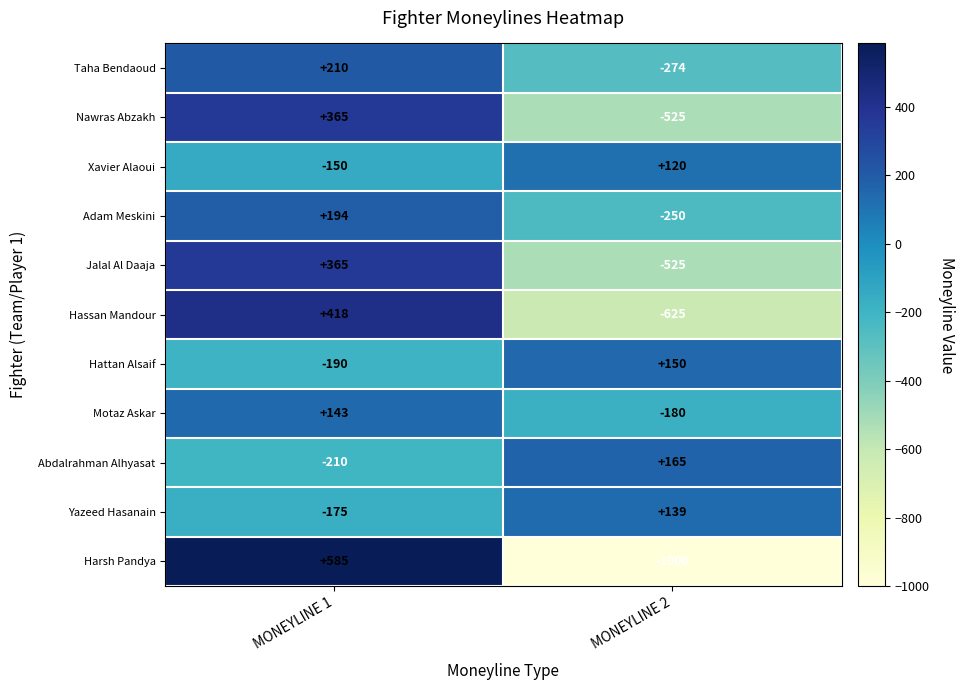

Reading right to left, transcribe all the data shown in this chart.

Taha Bendaoud: -274	210
Nawras Abzakh: -525	365
Xavier Alaoui: 120	-150
Adam Meskini: -250	194
Jalal Al Daaja: -525	365
Hassan Mandour: -625	418
Hattan Alsaif: 150	-190
Motaz Askar: -180	143
Abdalrahman Alhyasat: 165	-210
Yazeed Hasanain: 139	-175
Harsh Pandya: -1000	585